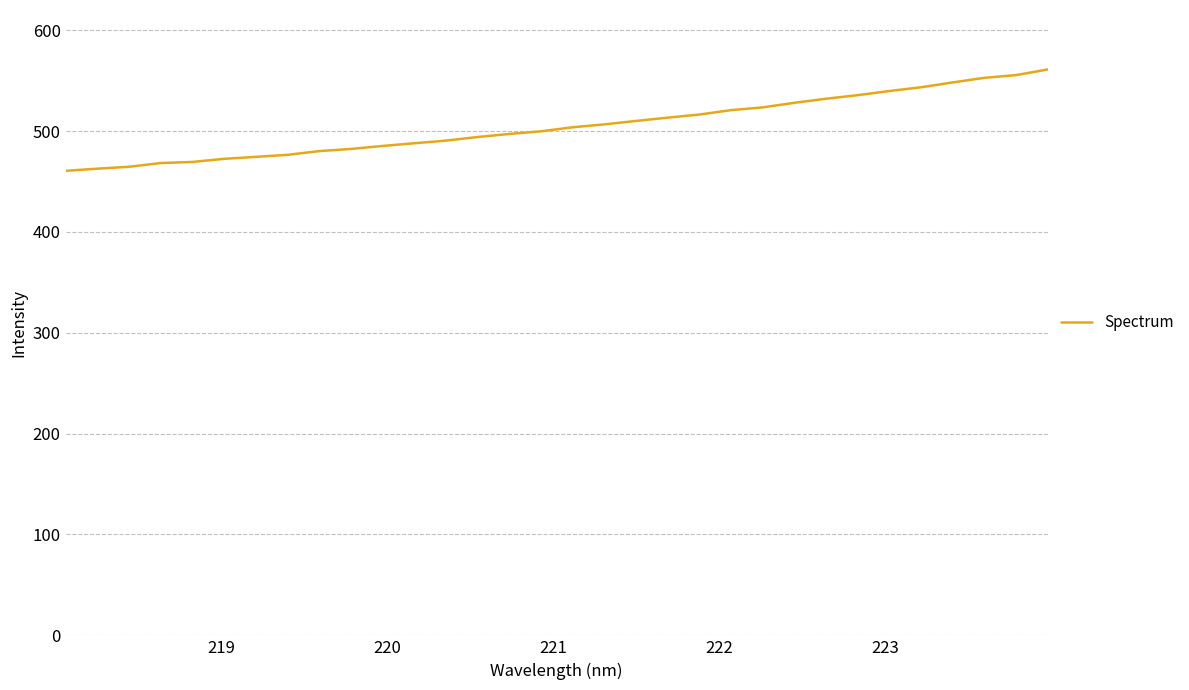

What is the greatest value displayed?

561.1